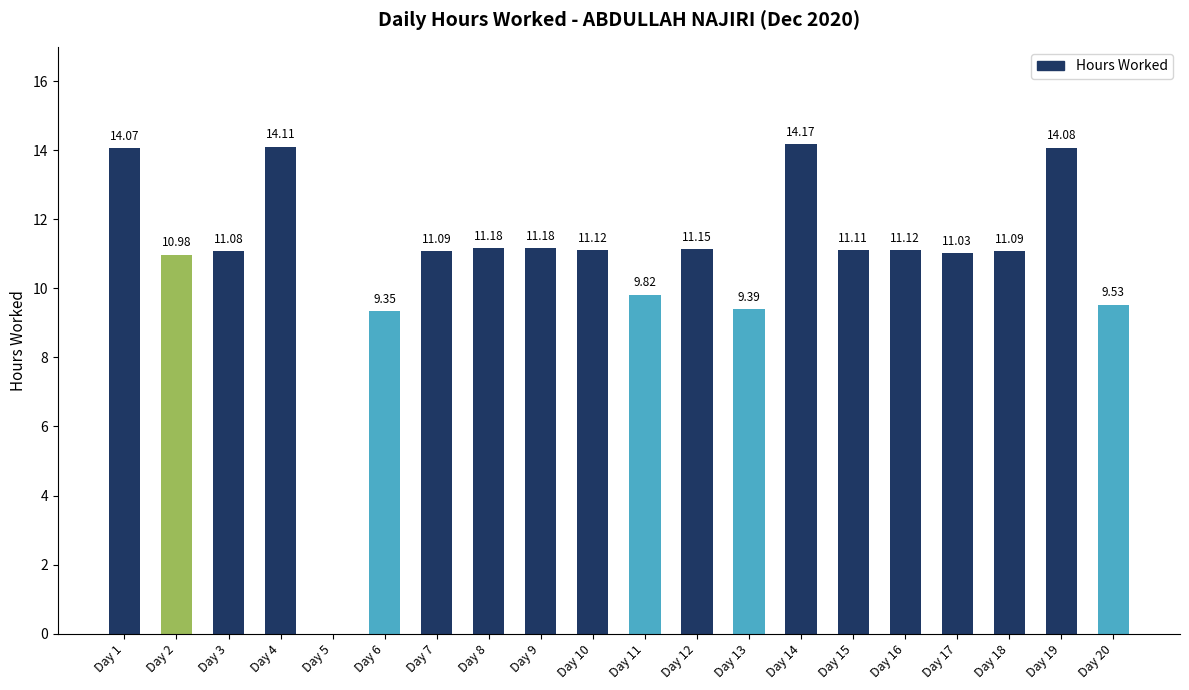

Are the bars horizontal?

No